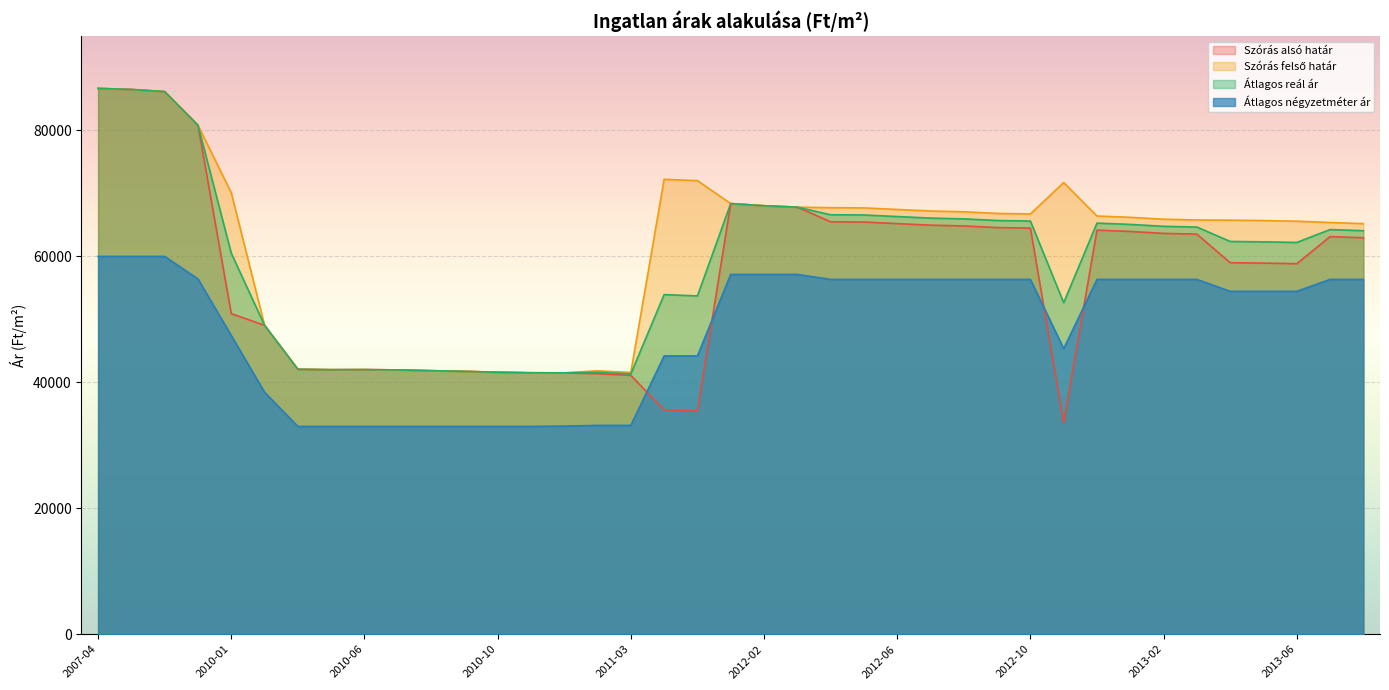

How many lines are shown in the chart?

4